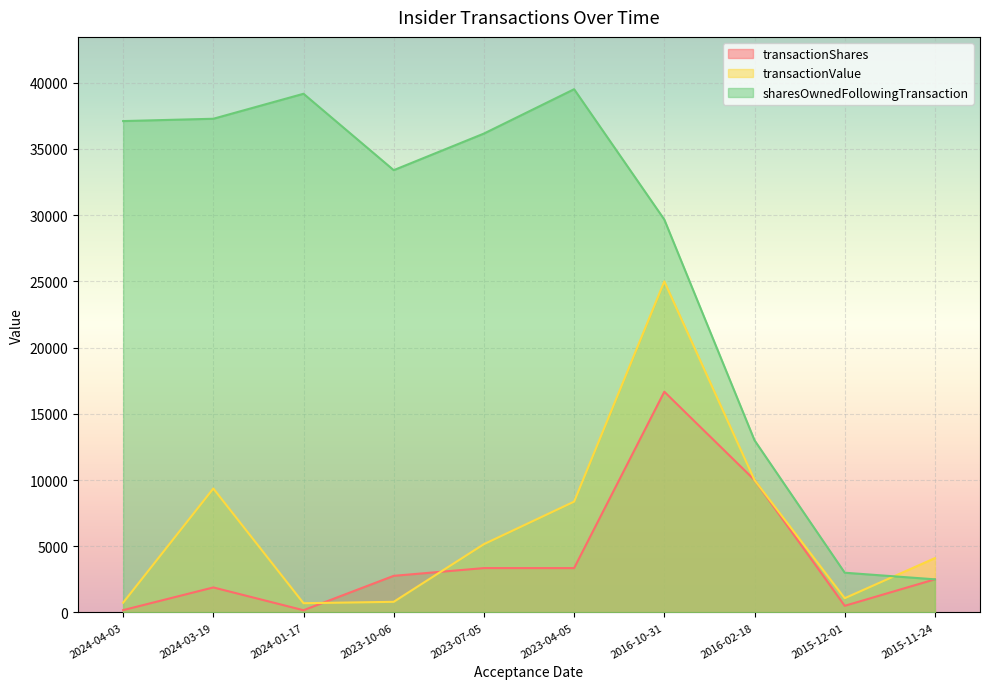

What position from the left is 2024-03-19?

2